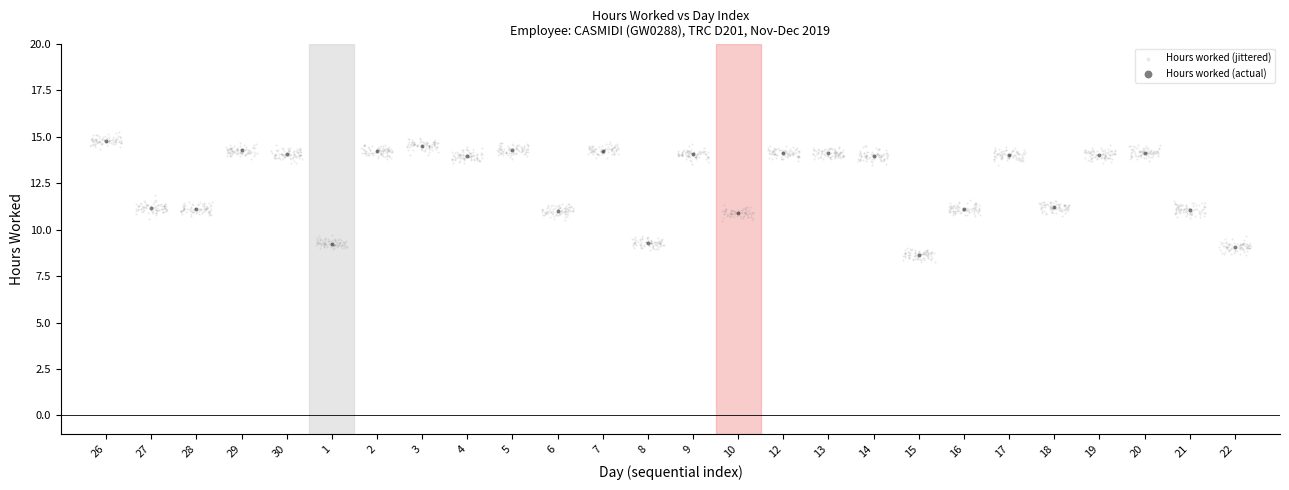

Which series has the widest spread of Y values?

Hours worked (jittered)